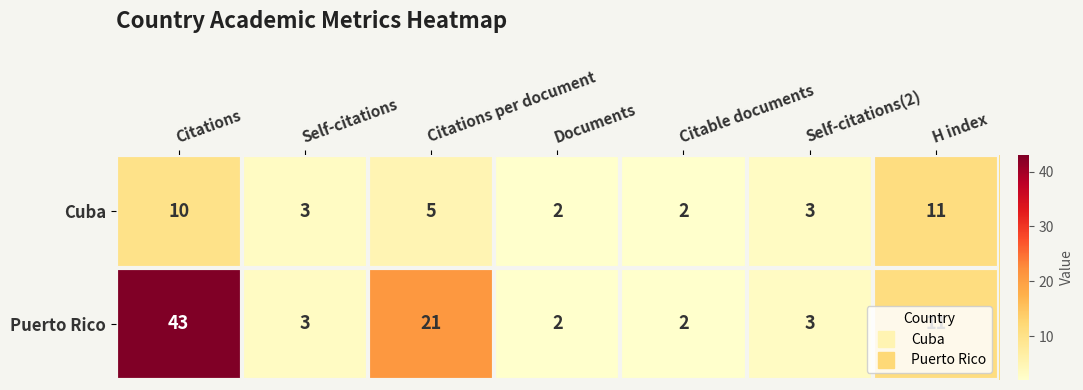

At which label does Puerto Rico reach its peak?

Citations